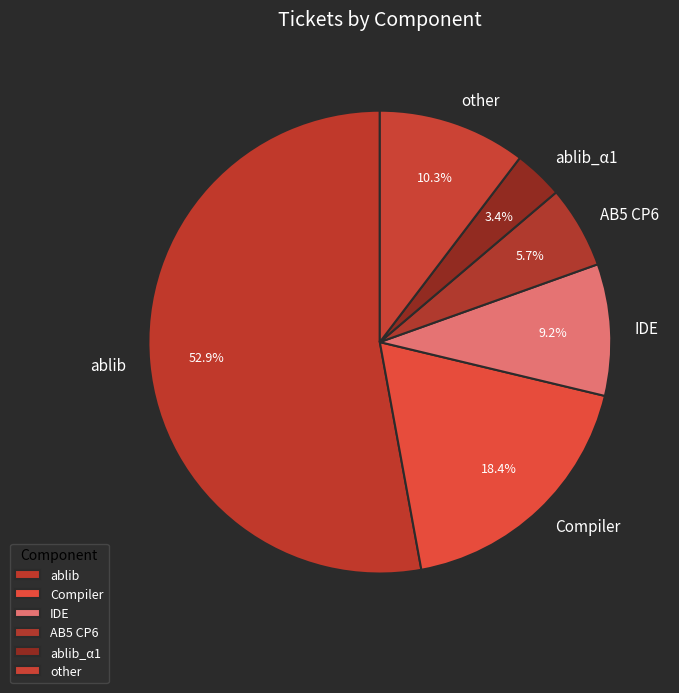

Approximately how many times larger is the value at IDE compared to AB5 CP6?

1.6